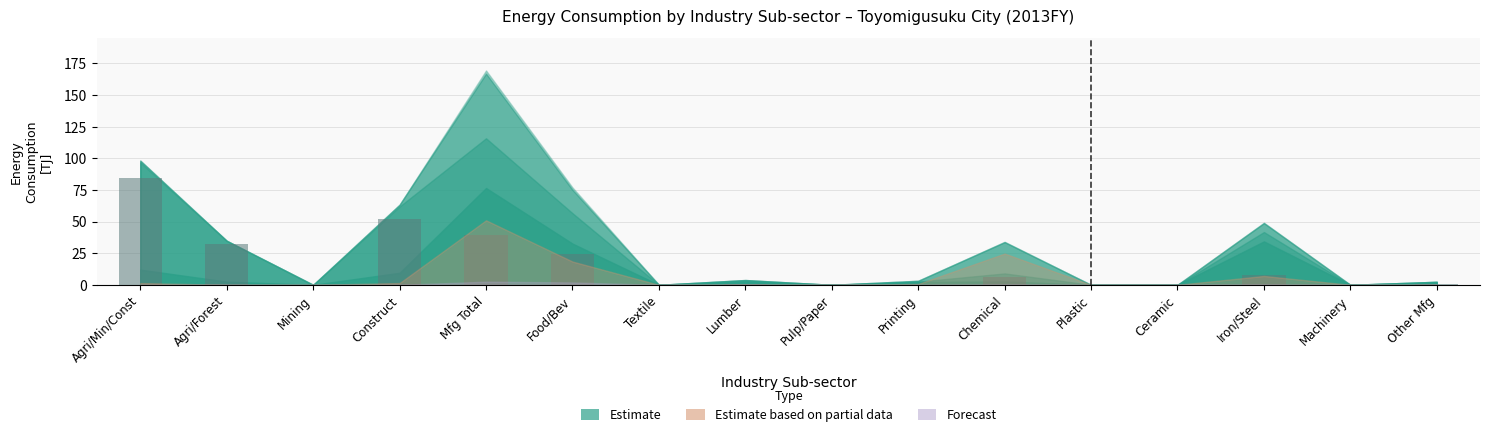

At which category does the chart reach its peak across all series?

Agri/Min/Const